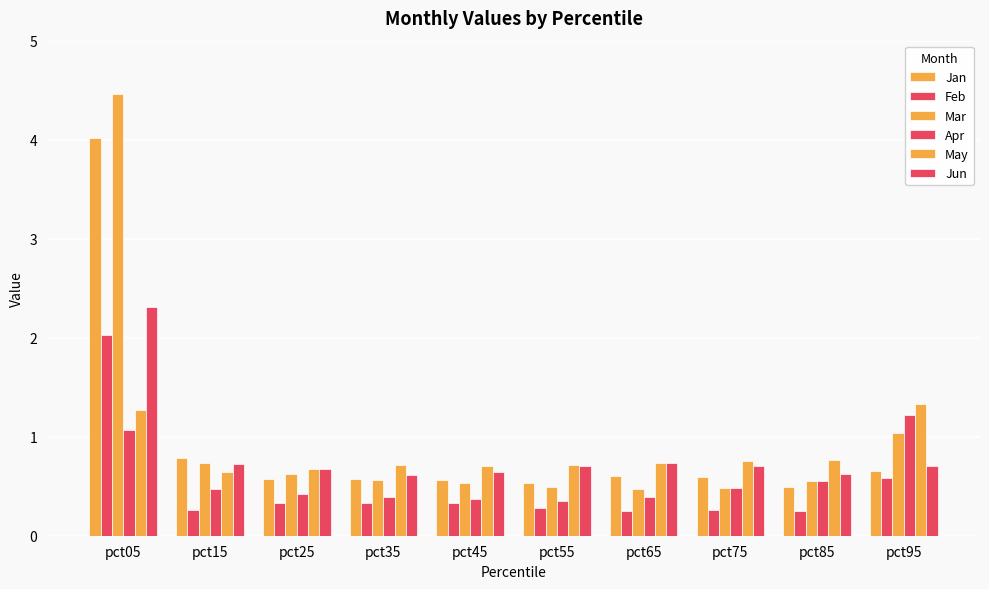

Is it true that May equals 1.0 at pct65?

False